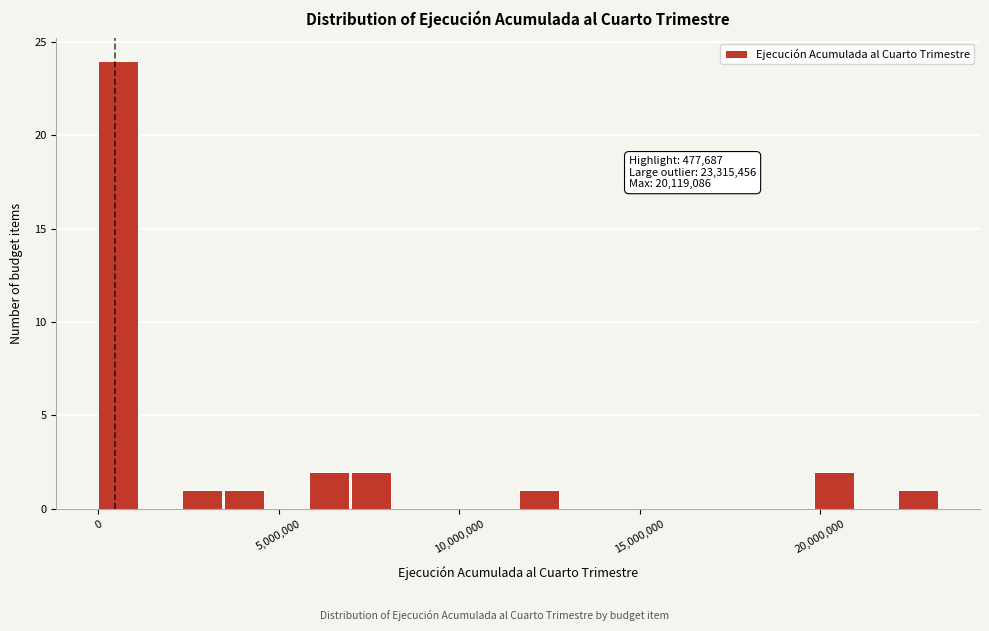

Read against the x-axis, roughly where is the centre of the tallest bar?

500000